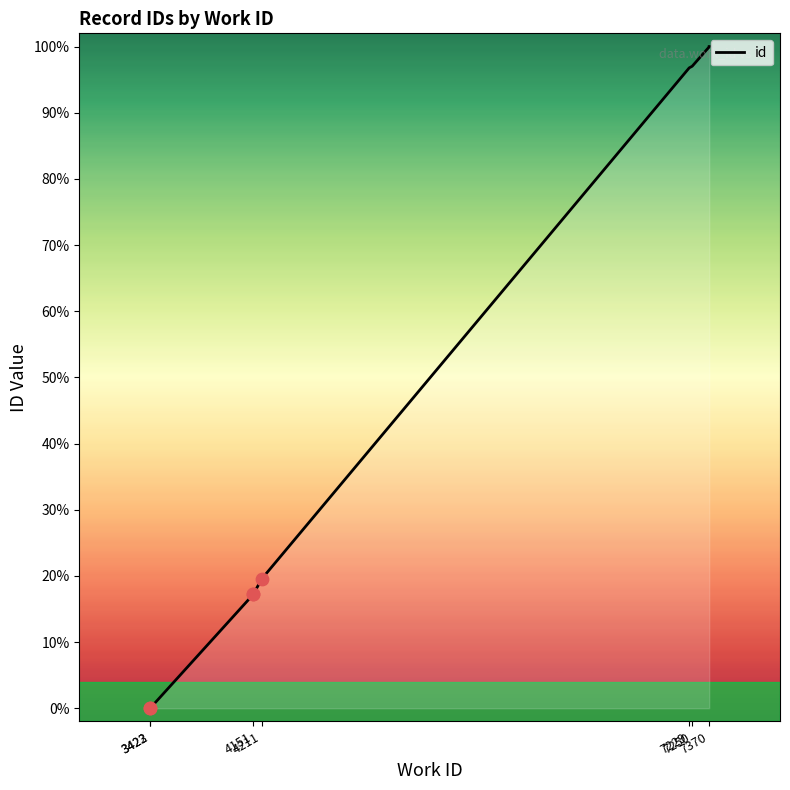

What is the change in value from 4151 to 7250?

+79.8